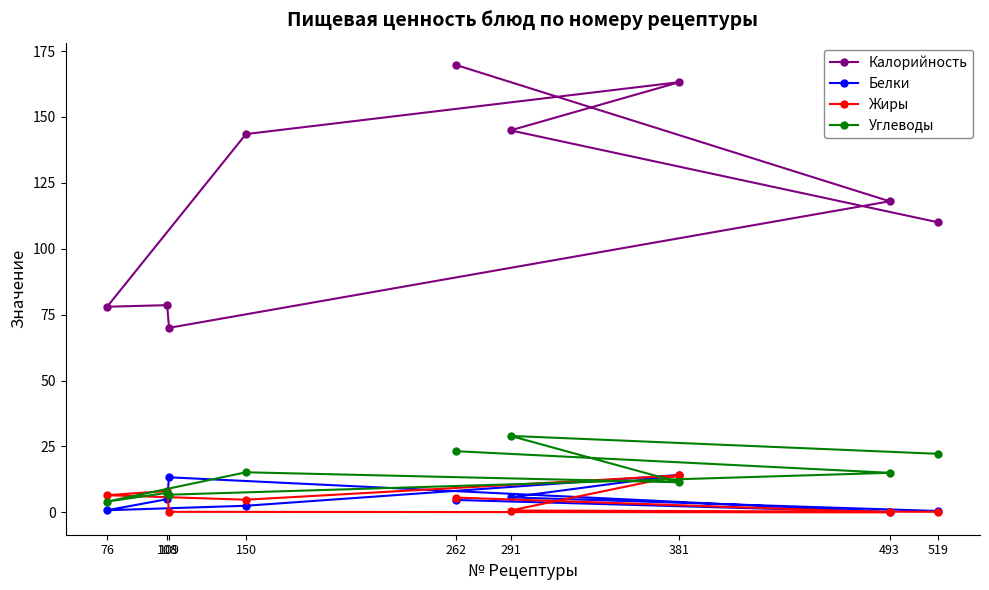

How many series are shown in this chart?

4